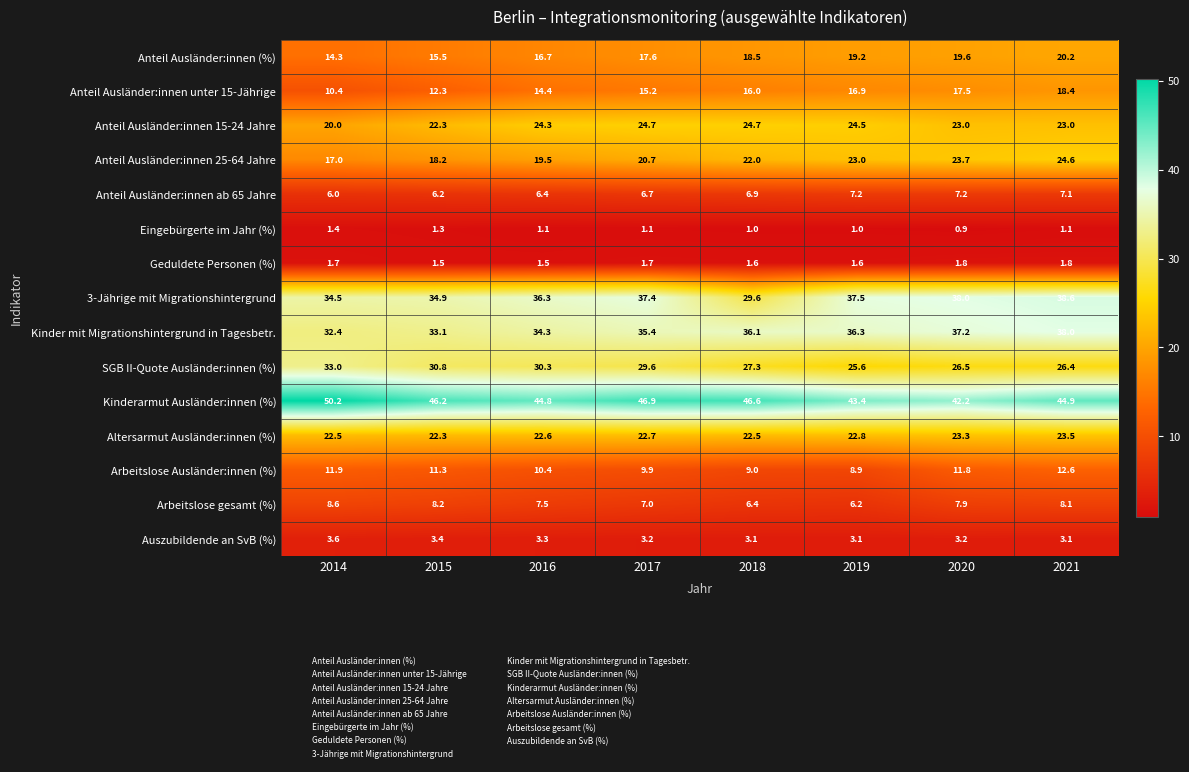

At which label is SGB II-Quote Ausländer:innen (%) closest to 29?

2017